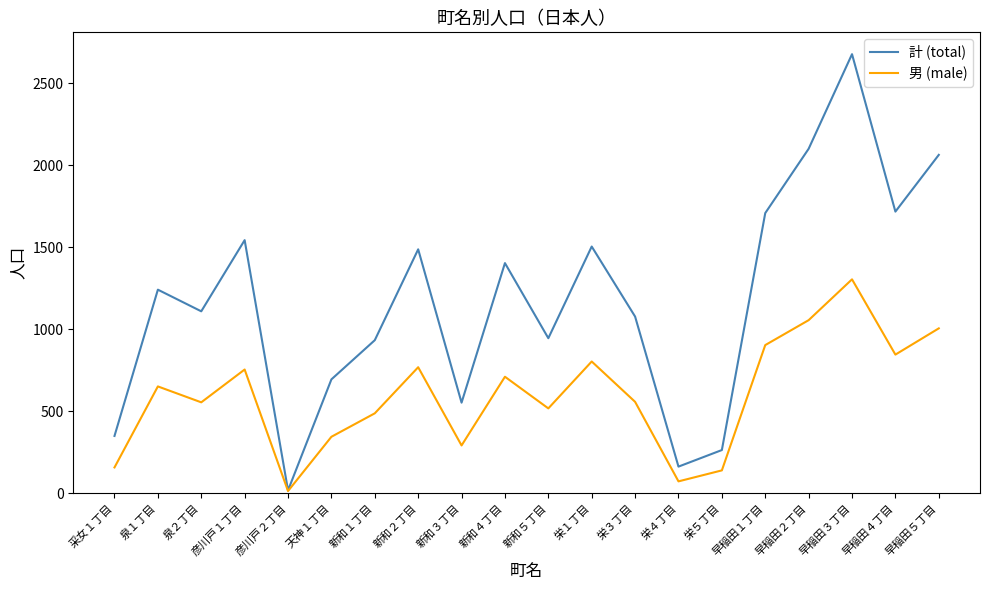

Which series changed the most between 栄３丁目 and 早稲田３丁目?

計 (total)